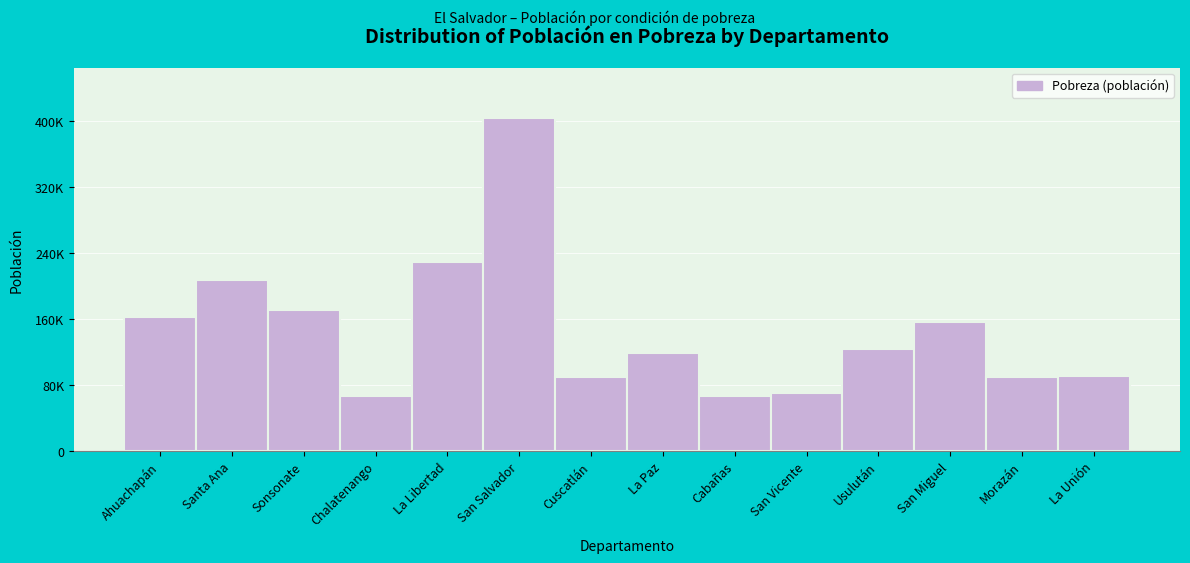

Are the bars horizontal?

No